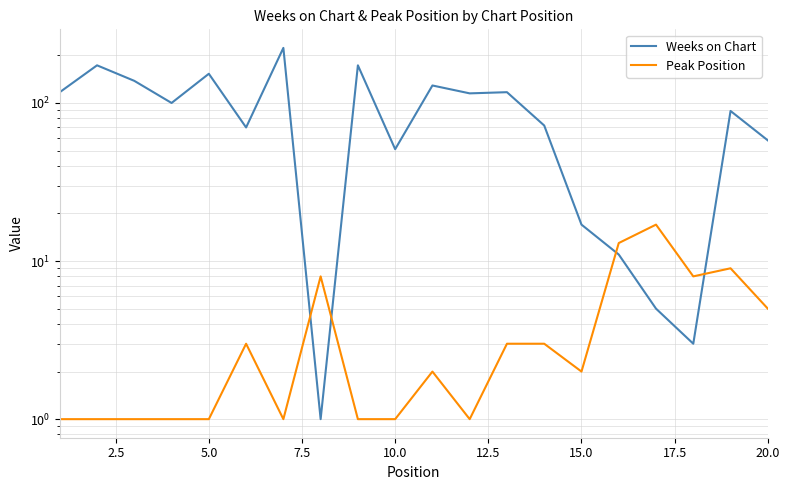

How many times do Weeks on Chart and Peak Position cross each other?

4